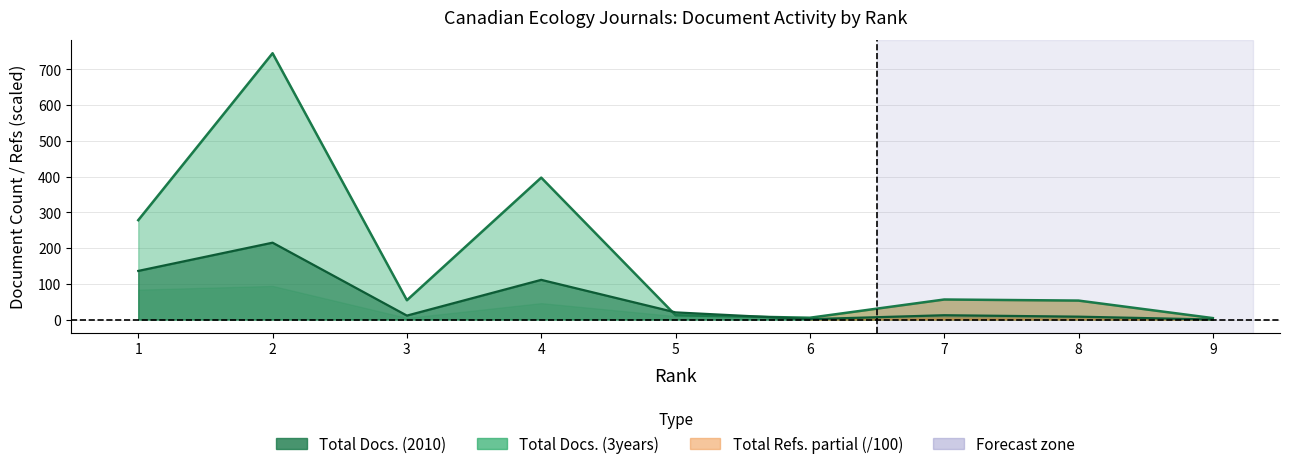

After their last crossing, which series has the higher values: Total Docs. (3years) or Total Docs. (2010)?

Total Docs. (3years)